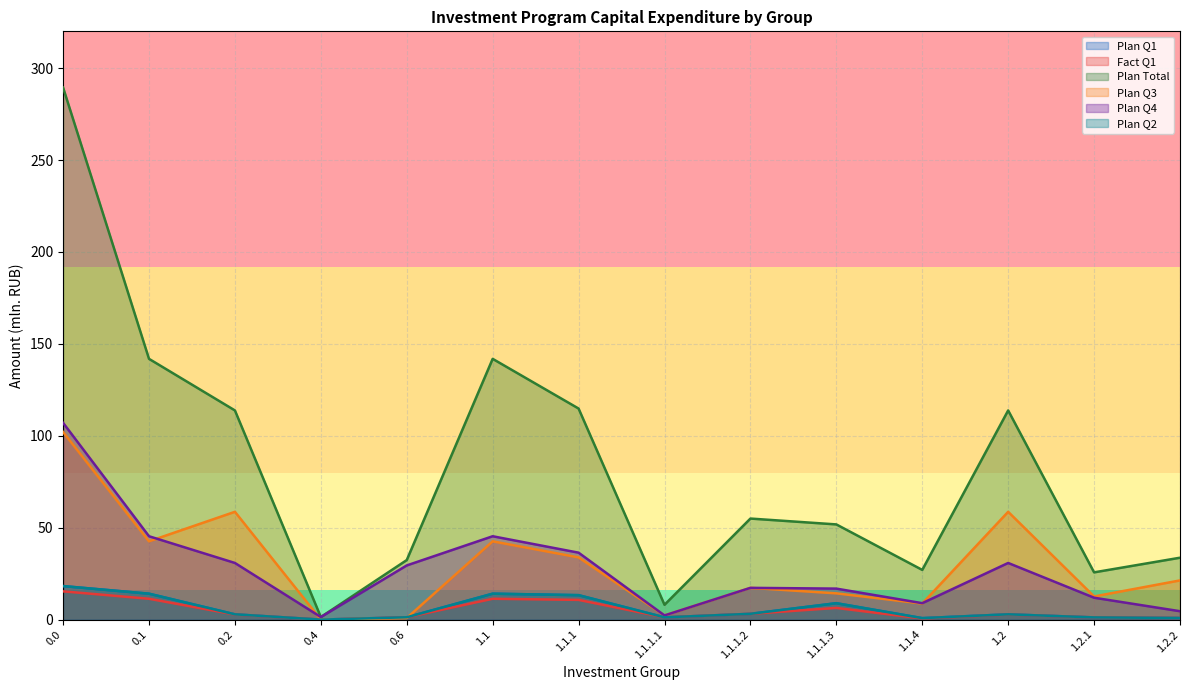

True or false: Plan Q4 has more than 2 points higher than both neighbors.

True